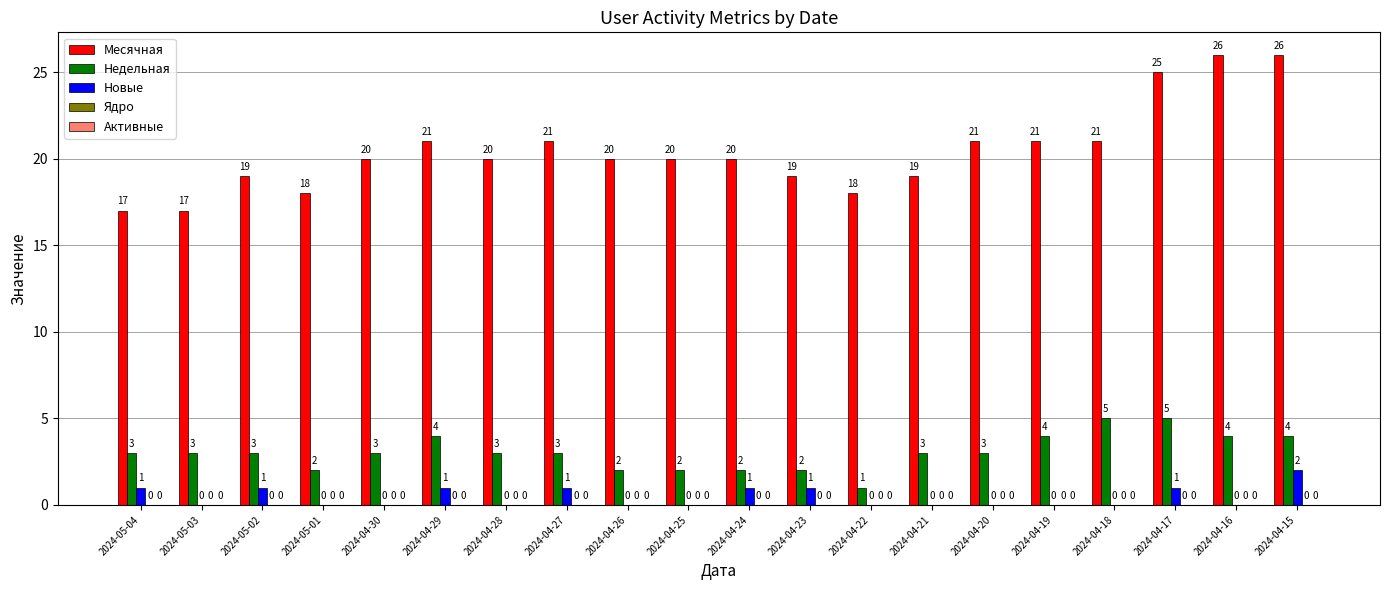

At which category is the sum across all series the highest?

2024-04-15